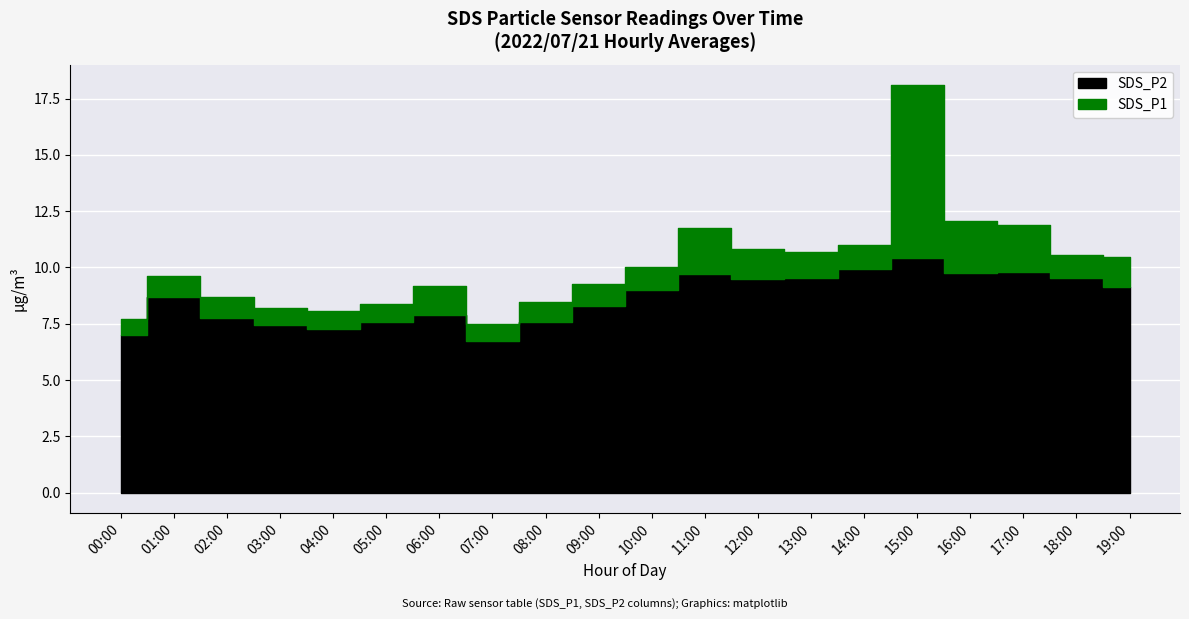

True or false: SDS_P2 and SDS_P1 intersect in this chart.

False